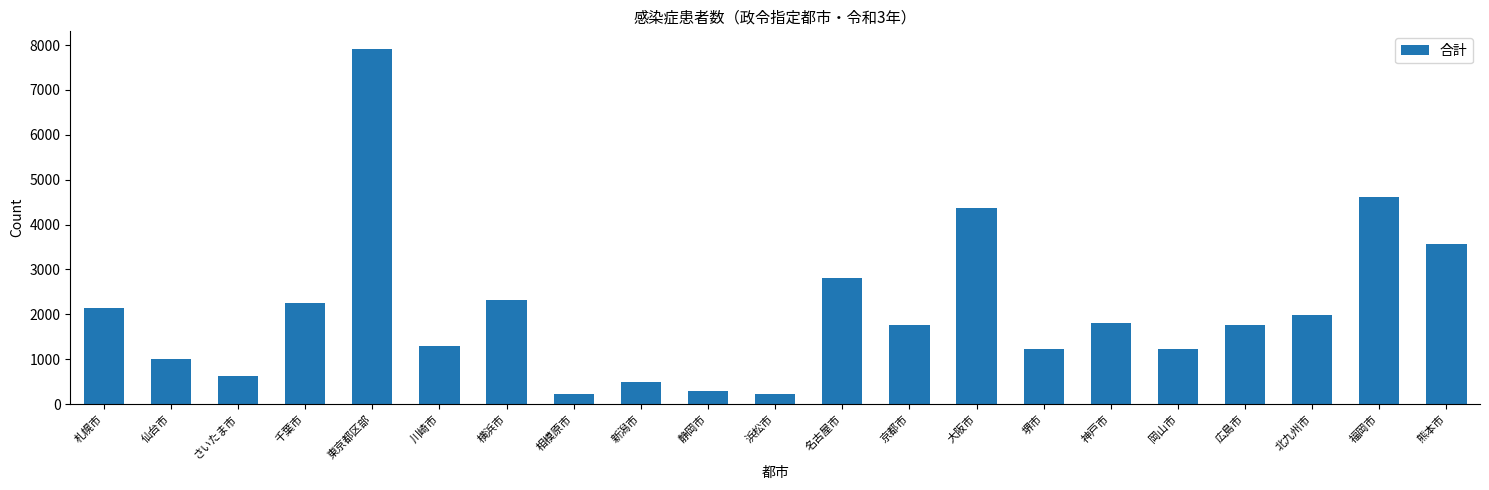

What is the label of the 14th bar from the right?

相模原市